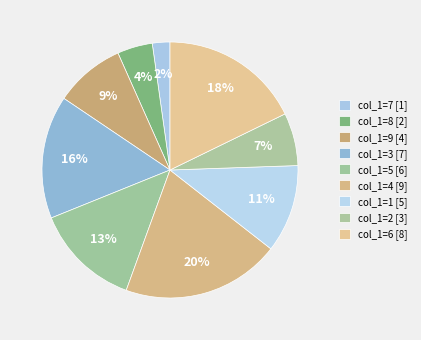

Is there any slice that represents more than half of the pie?

No